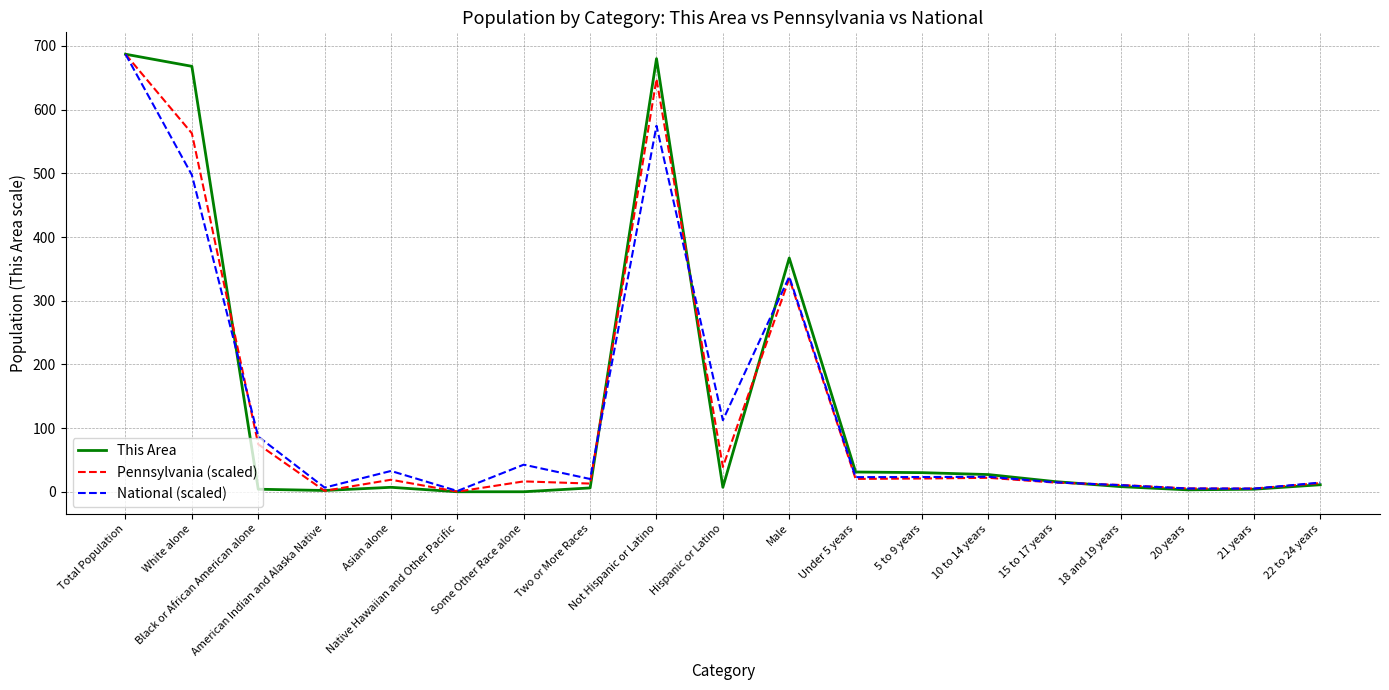

What is the highest value of the National (scaled) series?

687.0